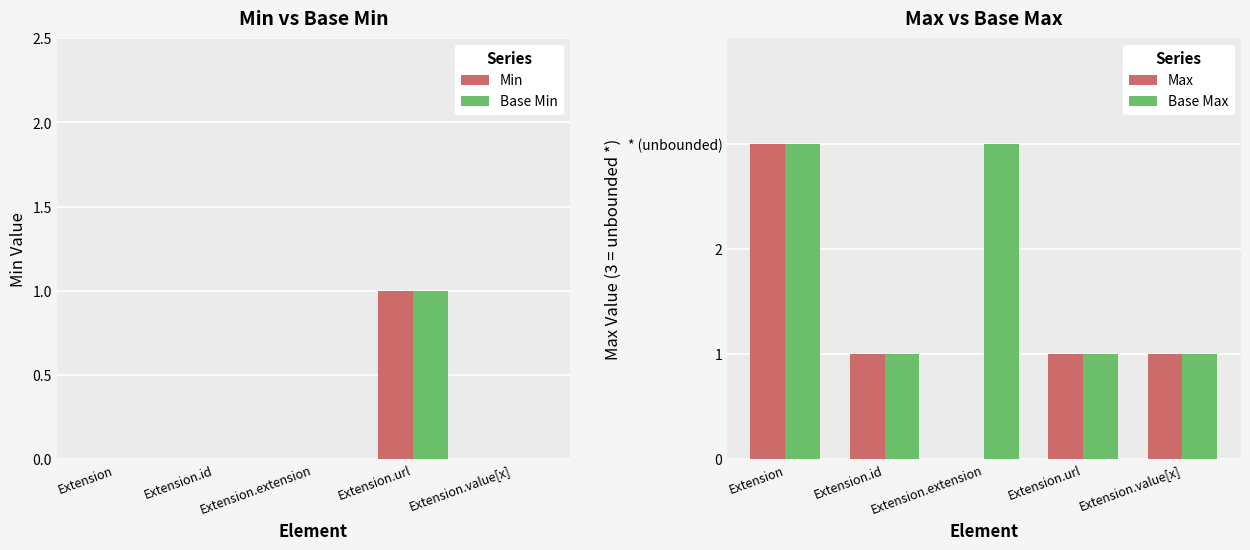

At how many categories does at least one series exceed 2?

2